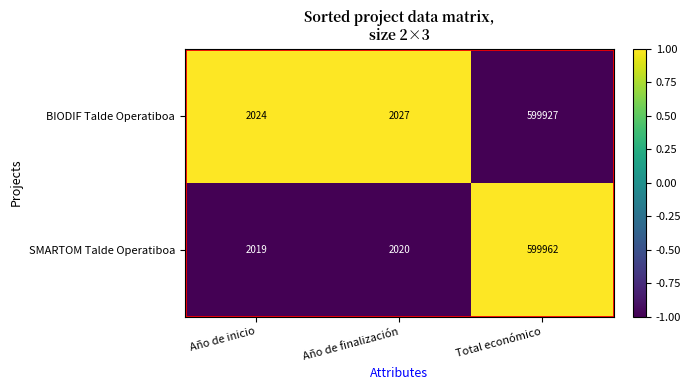

What is the sum of all SMARTOM Talde Operatiboa values?

604001